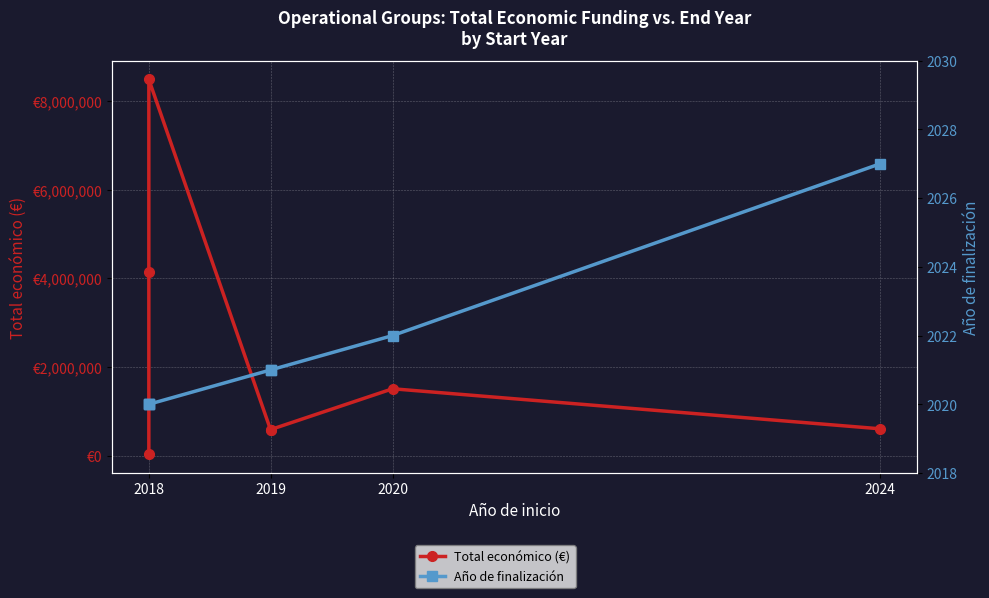

Does the chart display data point markers on the line(s)?

Yes